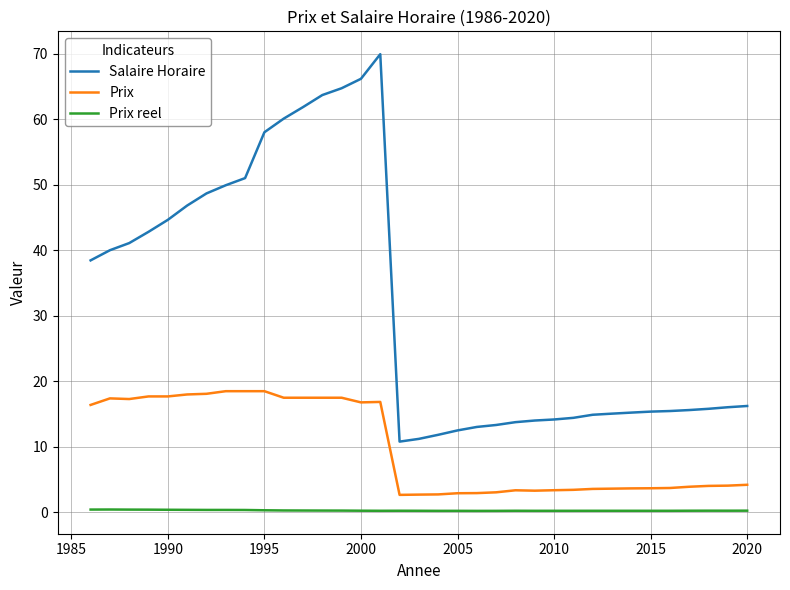

True or false: Prix and Salaire Horaire intersect in this chart.

False